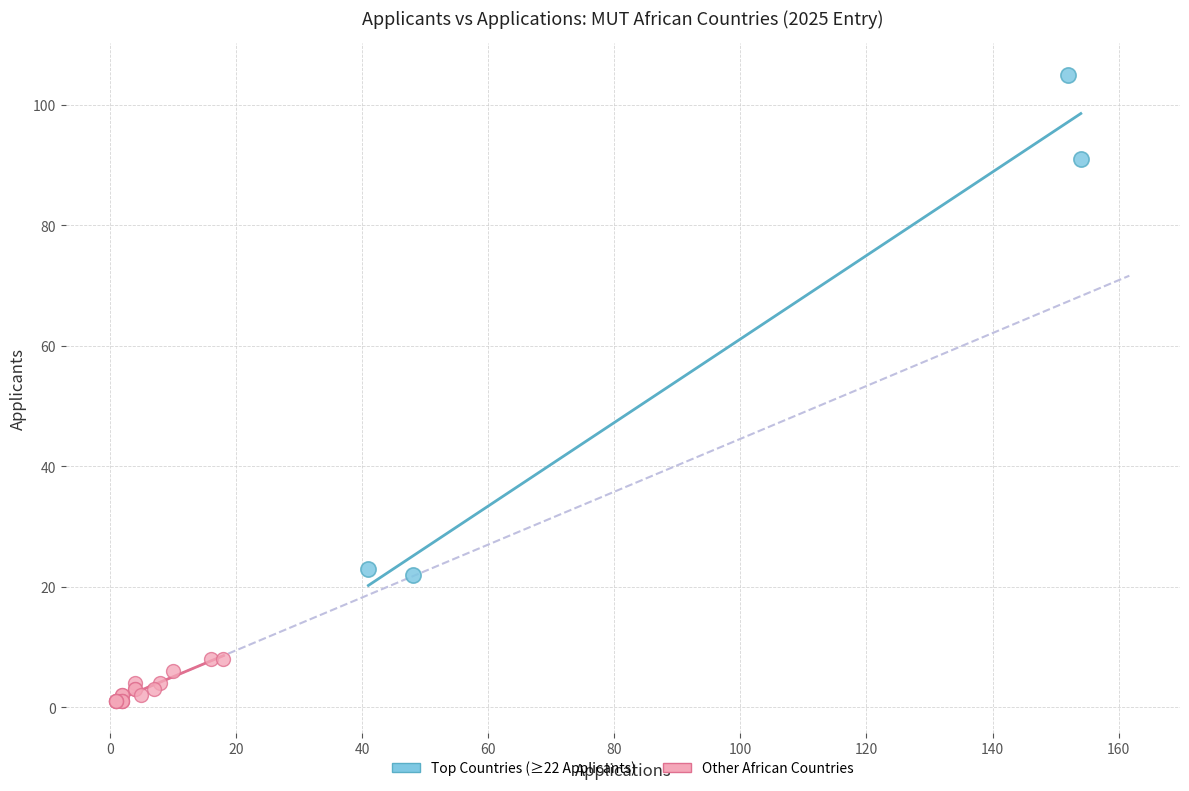

Which series contains the highest Y value?

Top Countries (≥22 Applicants)